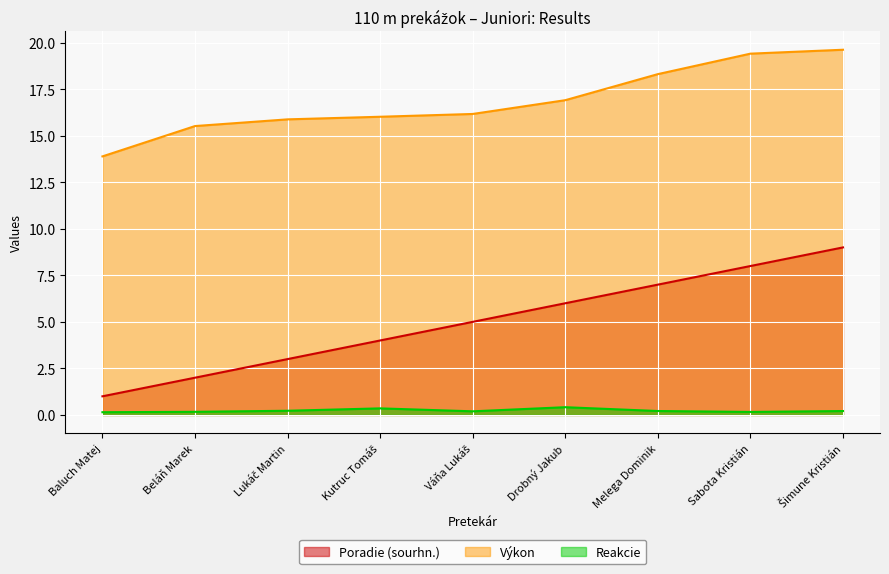

What is the minimum value for Výkon?

13.9